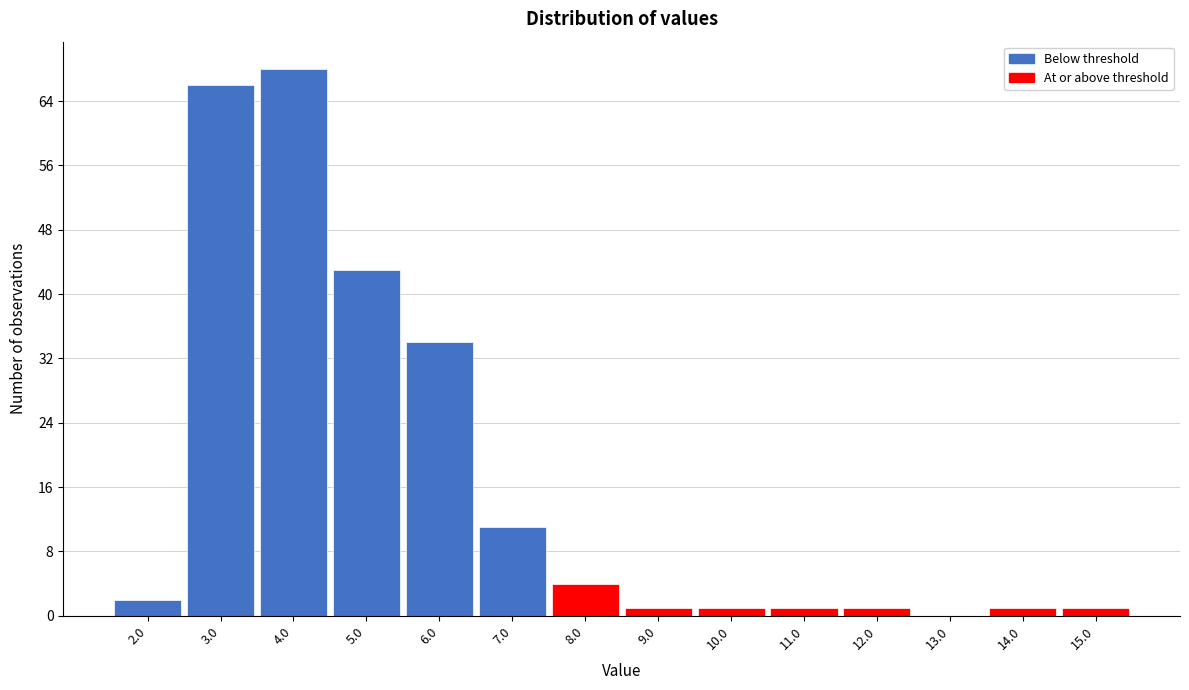

Reading left to right, what are all the values shown in this chart?

2.0=2	3.0=66	4.0=68	5.0=43	6.0=34	7.0=11	8.0=4	9.0=1	10.0=1	11.0=1	12.0=1	13.0=0	14.0=1	15.0=1